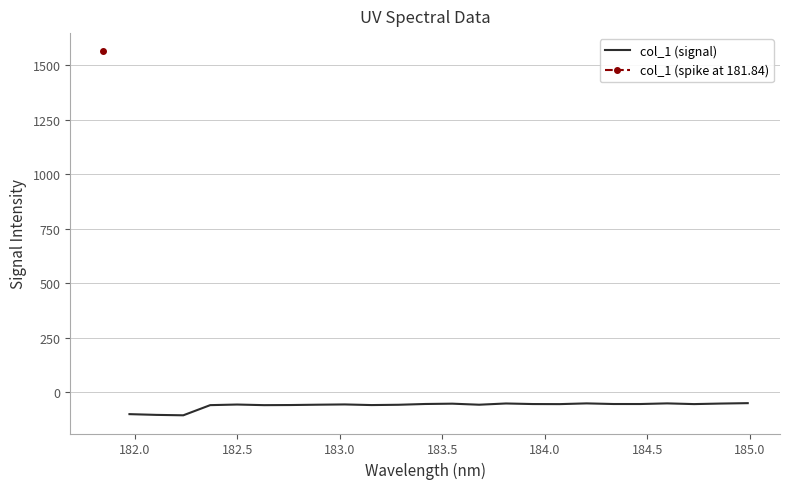

Count the number of categories in the chart.

24